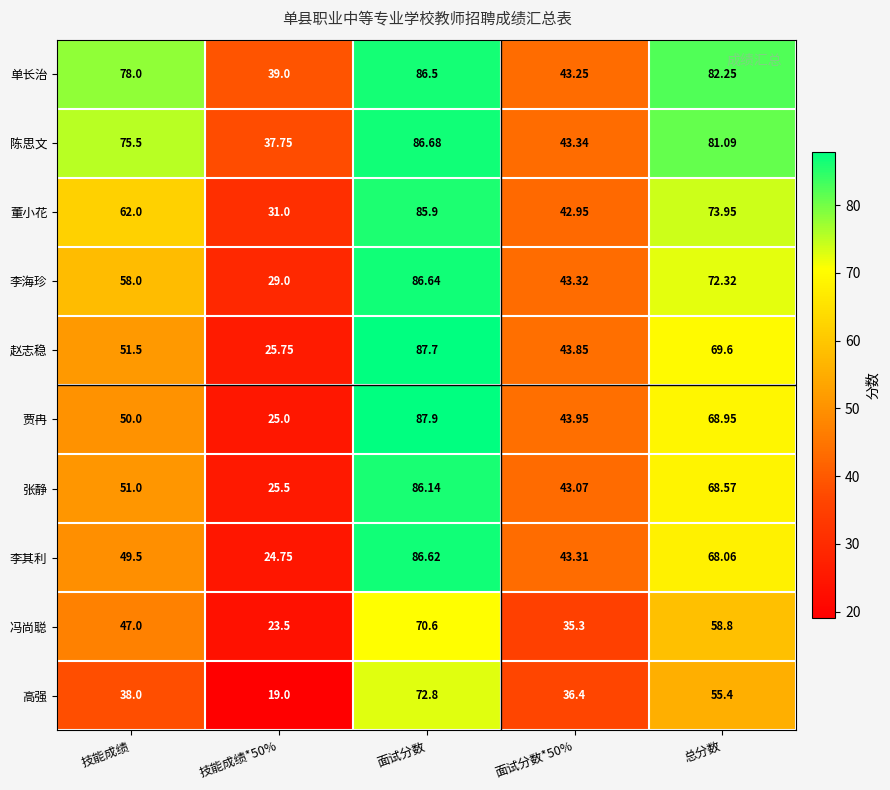

Which series has the largest range (max minus min)?

贾冉